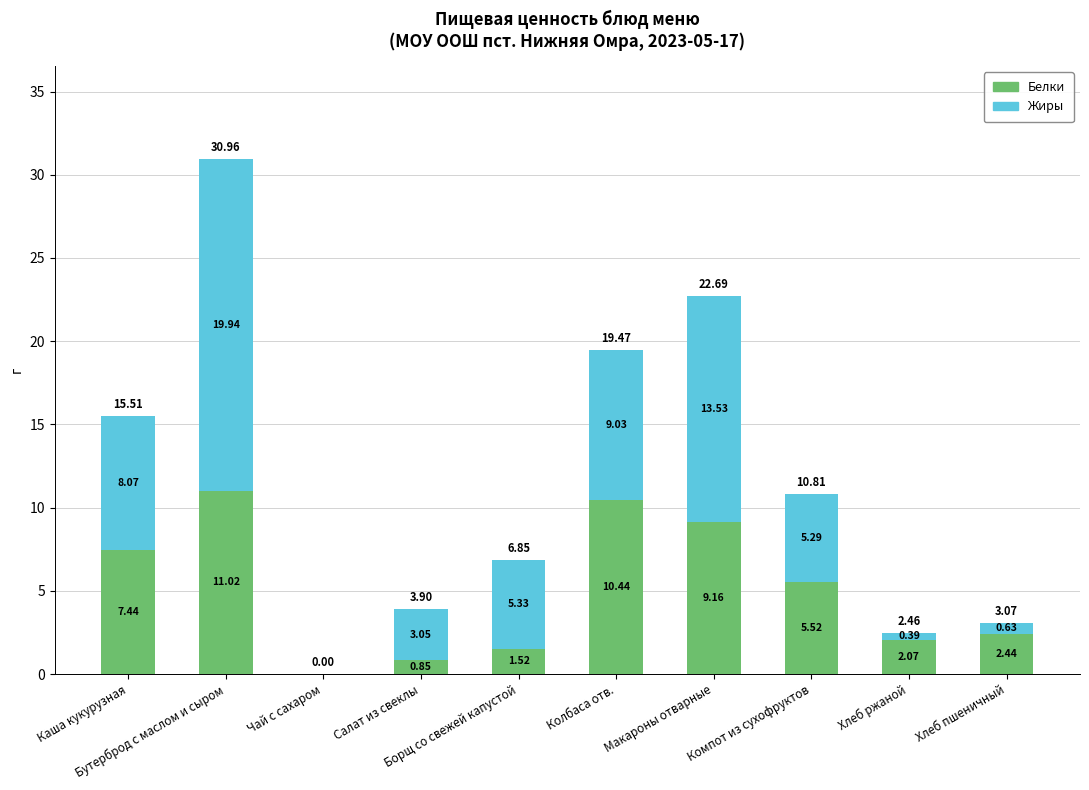

What is the sum of all Белки values?

50.5